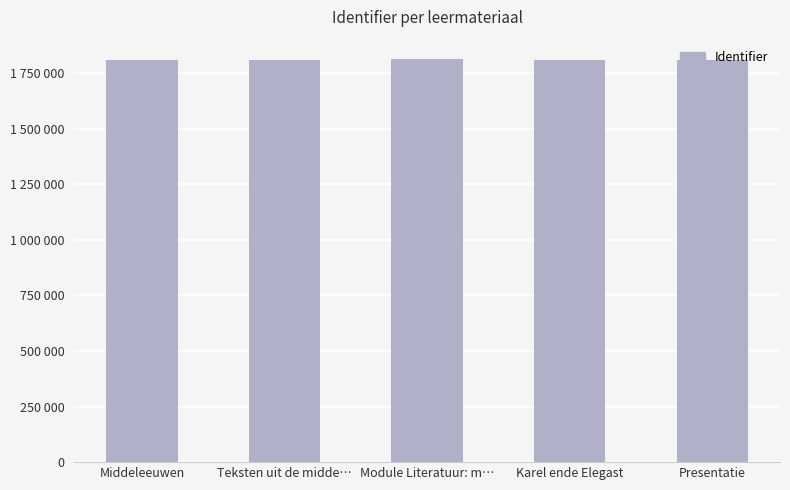

Does the chart contain any negative values?

No